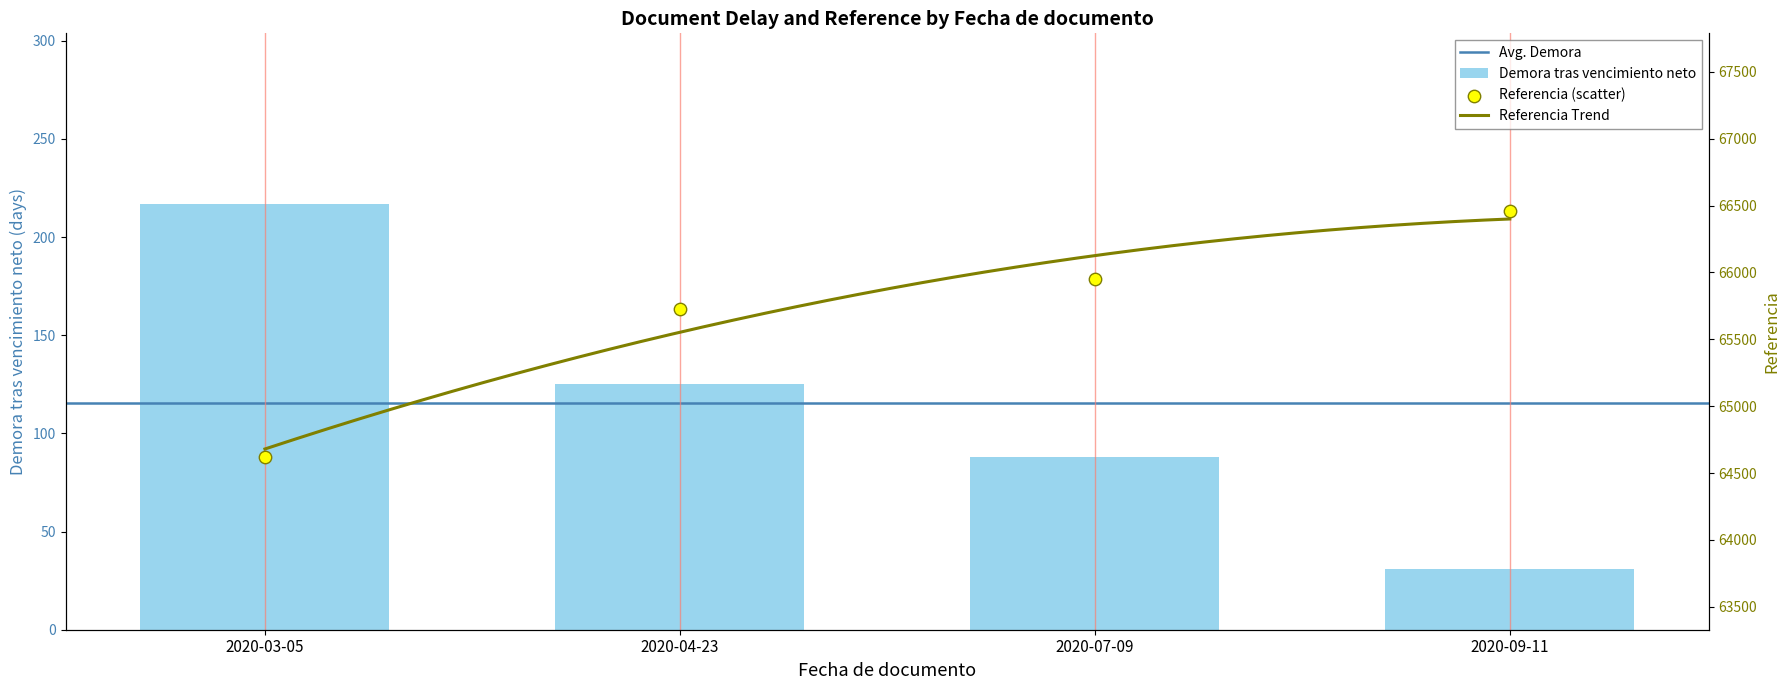

What is the total value across all series at 2020-04-23?

65855